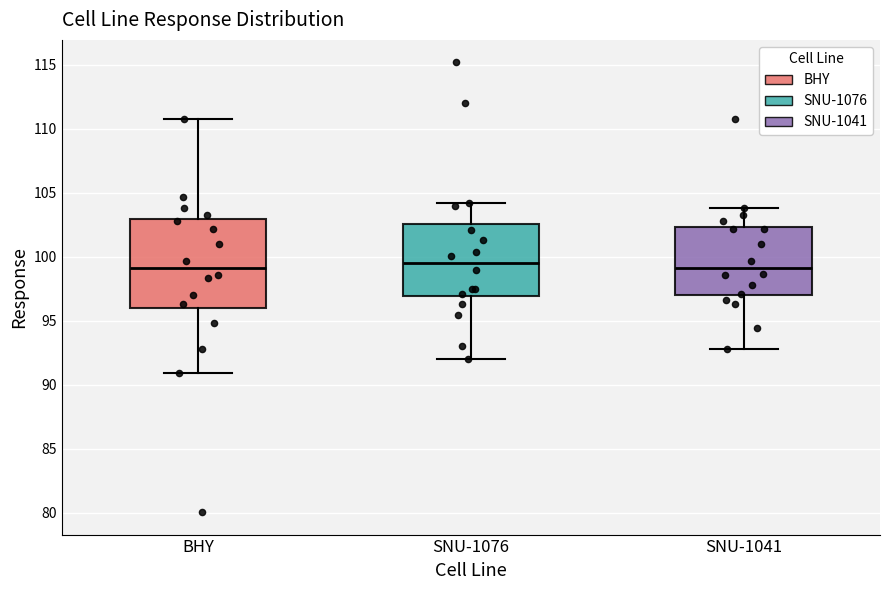

Reading left to right, read every box against the y-axis: the position of its median line, the range the box covers, and the ends of its whiskers. The values are not printed on the chart, so give them approximately, as read against the axis.

BHY: median 99.0, box 96.0 to 103.0, whiskers 91.0 to 111.0
SNU-1076: median 99.5, box 97.0 to 102.5, whiskers 92.0 to 104.0
SNU-1041: median 99.0, box 97.0 to 102.5, whiskers 93.0 to 104.0